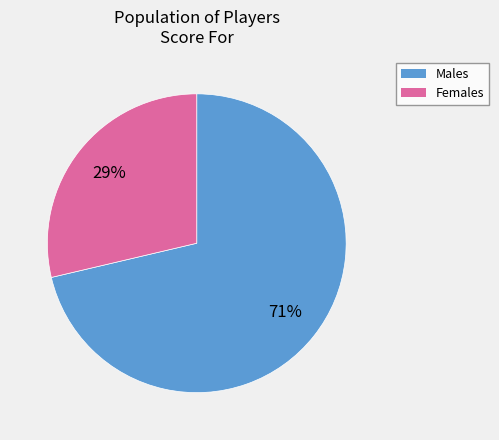

To the nearest percent, what is the average slice percentage?

50%